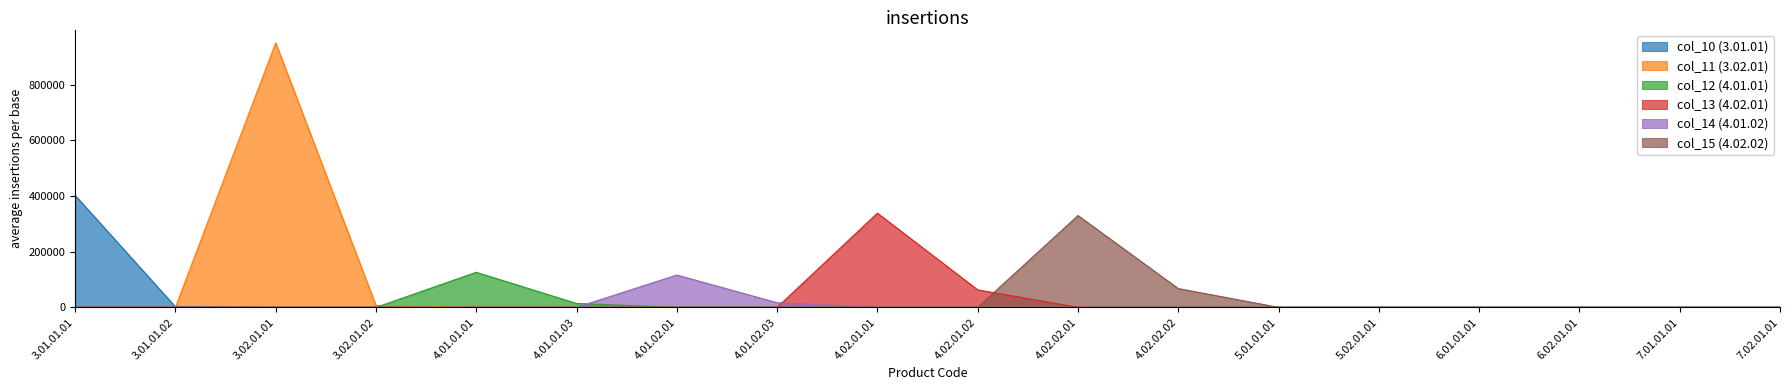

Where is col_12 (4.01.01) nearest to the value 62979?

4.01.01.03